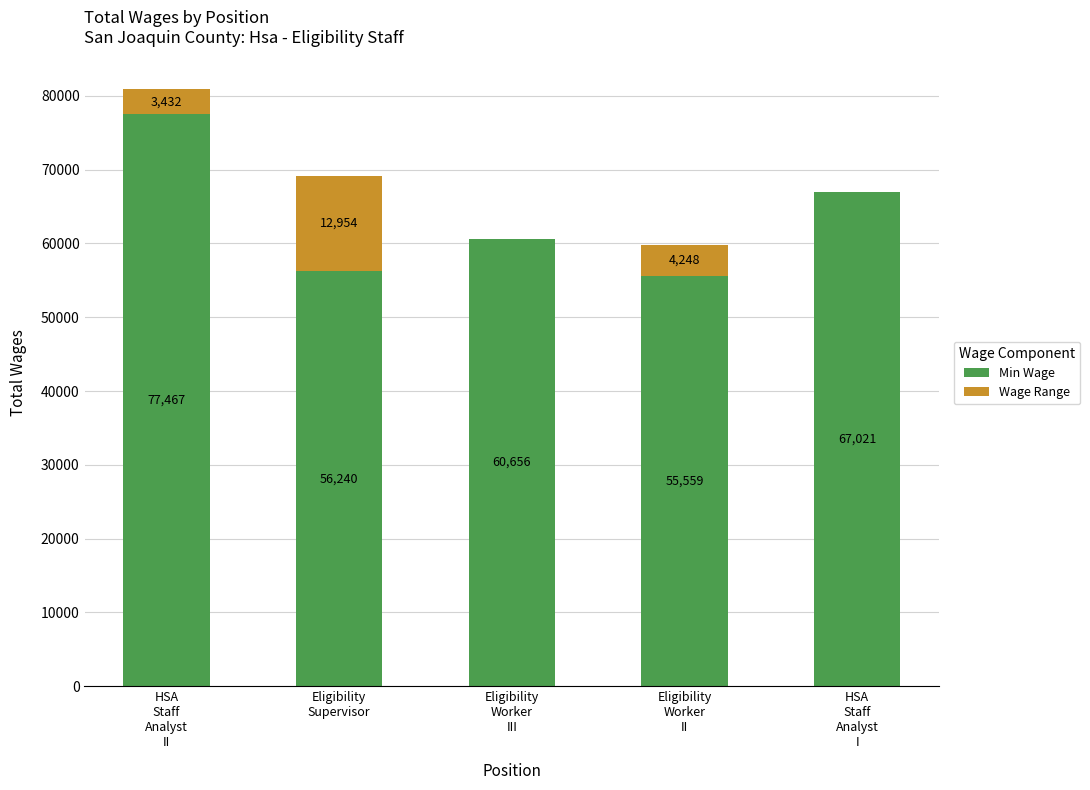

Where is Min Wage nearest to the value 66513?

HSA
Staff
Analyst
I